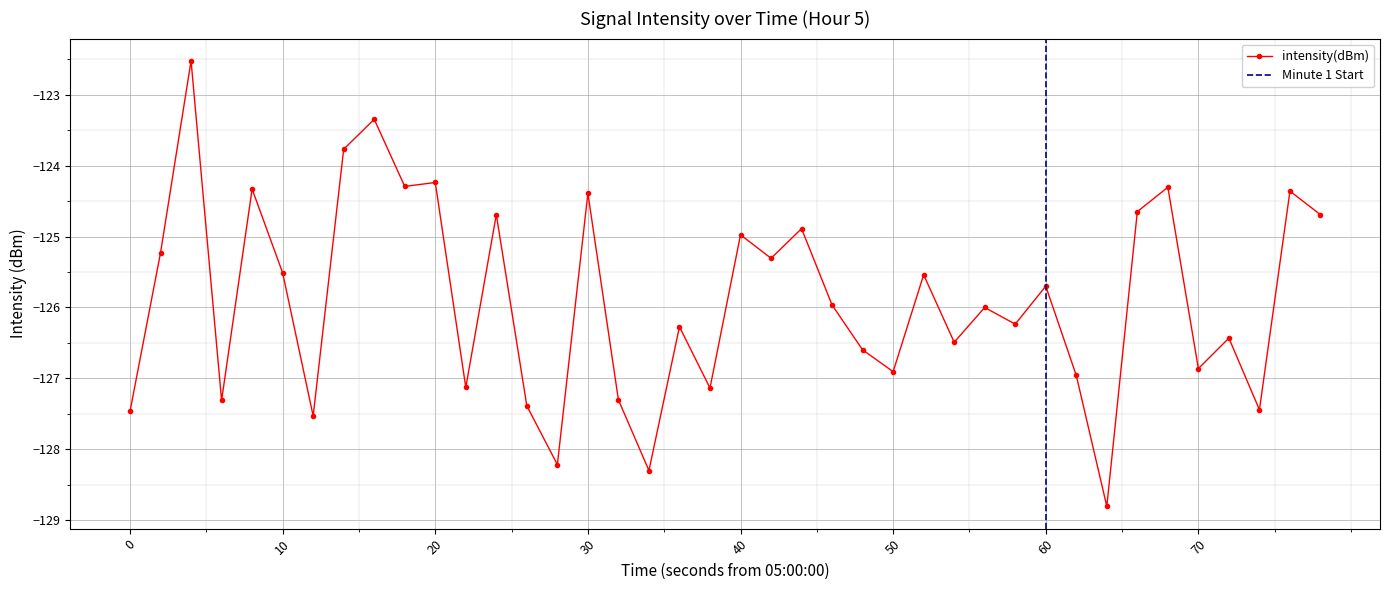

Reading left to right, transcribe all the data shown in this chart.

-127.5	-125.2	-122.5	-127.3	-124.3	-125.5	-127.5	-123.8	-123.3	-124.3	-124.2	-127.1	-124.7	-127.4	-128.2	-124.4	-127.3	-128.3	-126.3	-127.1	-125.0	-125.3	-124.9	-126.0	-126.6	-126.9	-125.5	-126.5	-126.0	-126.2	-125.7	-127.0	-128.8	-124.6	-124.3	-126.9	-126.4	-127.4	-124.4	-124.7